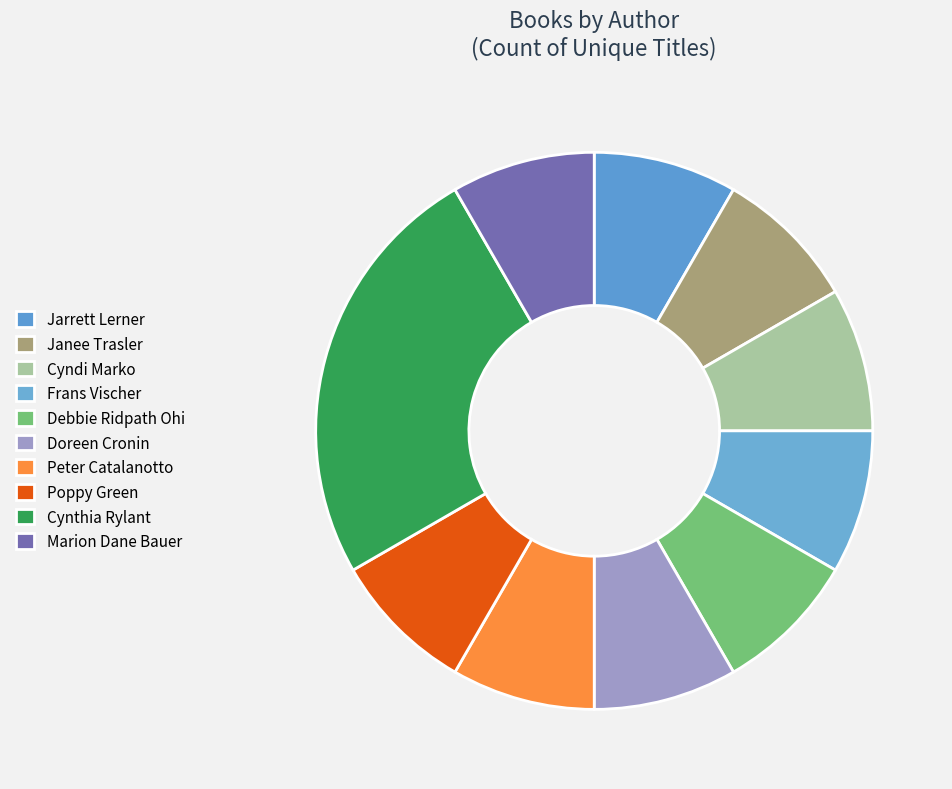

Count the number of slices in the pie.

10